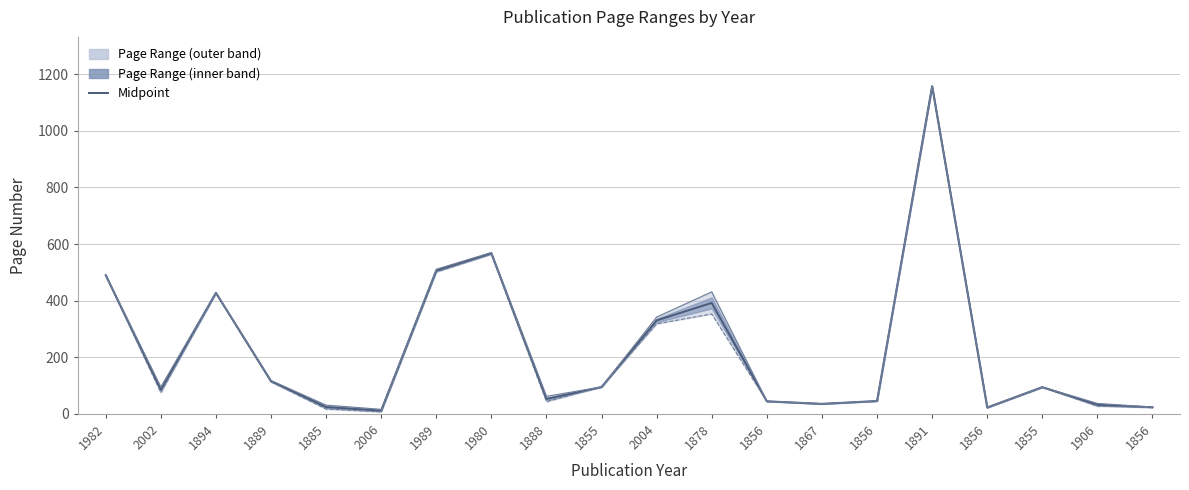

How many lines are shown in the chart?

1